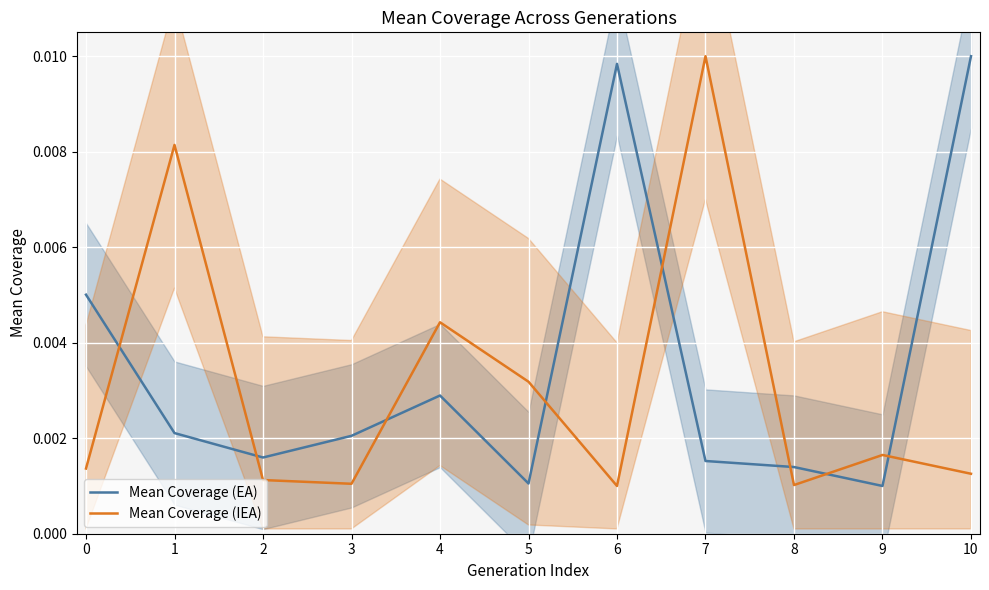

True or false: Mean Coverage (IEA) and Mean Coverage (EA) cross at least once.

True